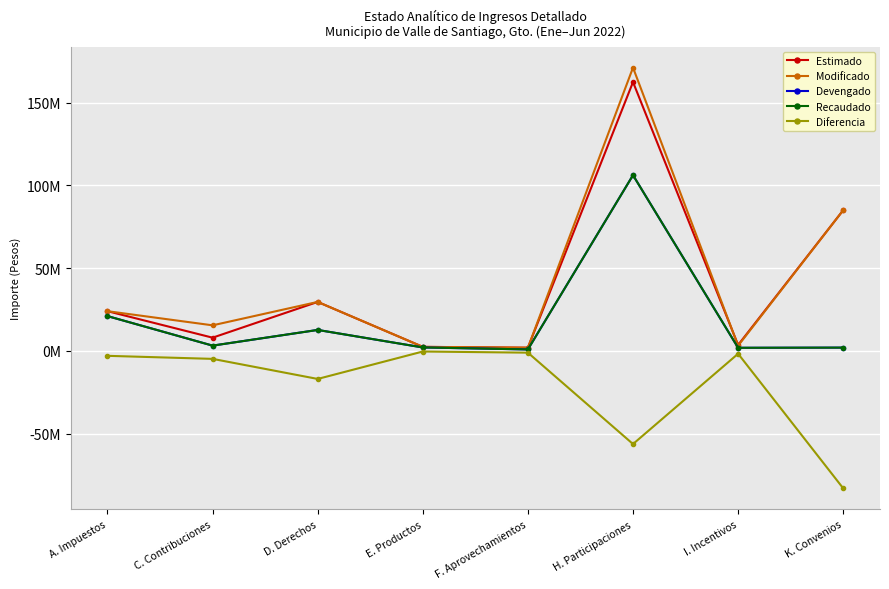

How many times do Estimado and Modificado cross each other?

1